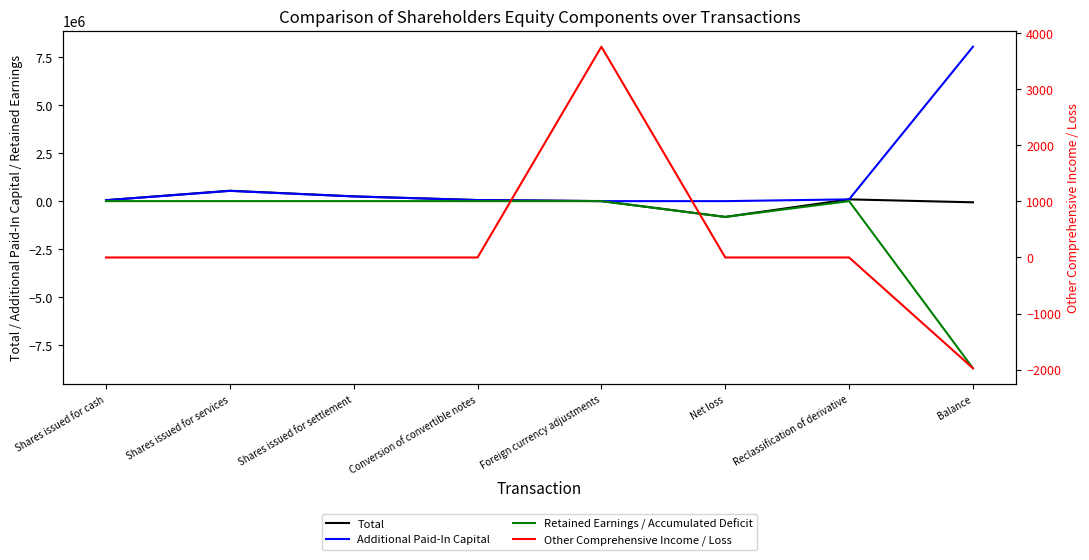

What is the difference between the maximum and second lowest values in the Additional Paid-In Capital series?

8028775